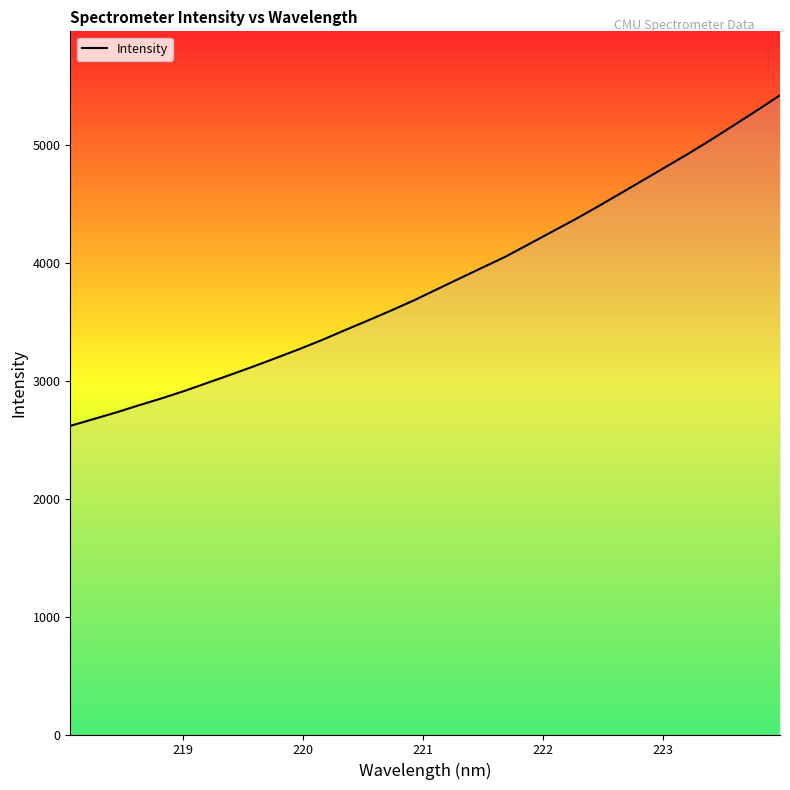

What is the minimum value shown in the chart?

2619.7